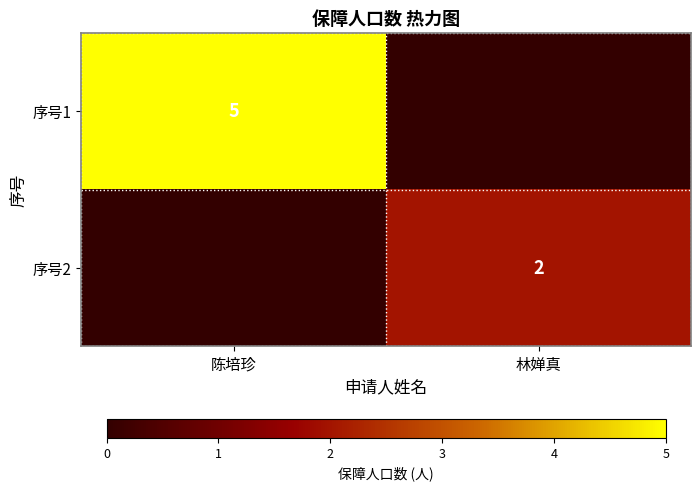

Count the number of data series in this chart.

2